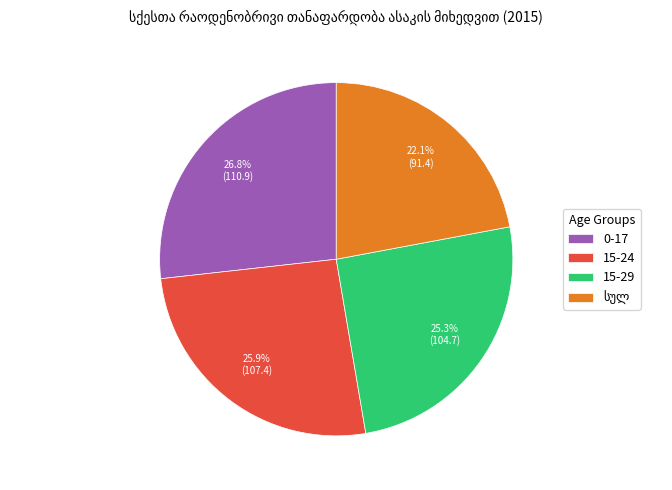

What portion of the pie excludes 15-29?

74.7%